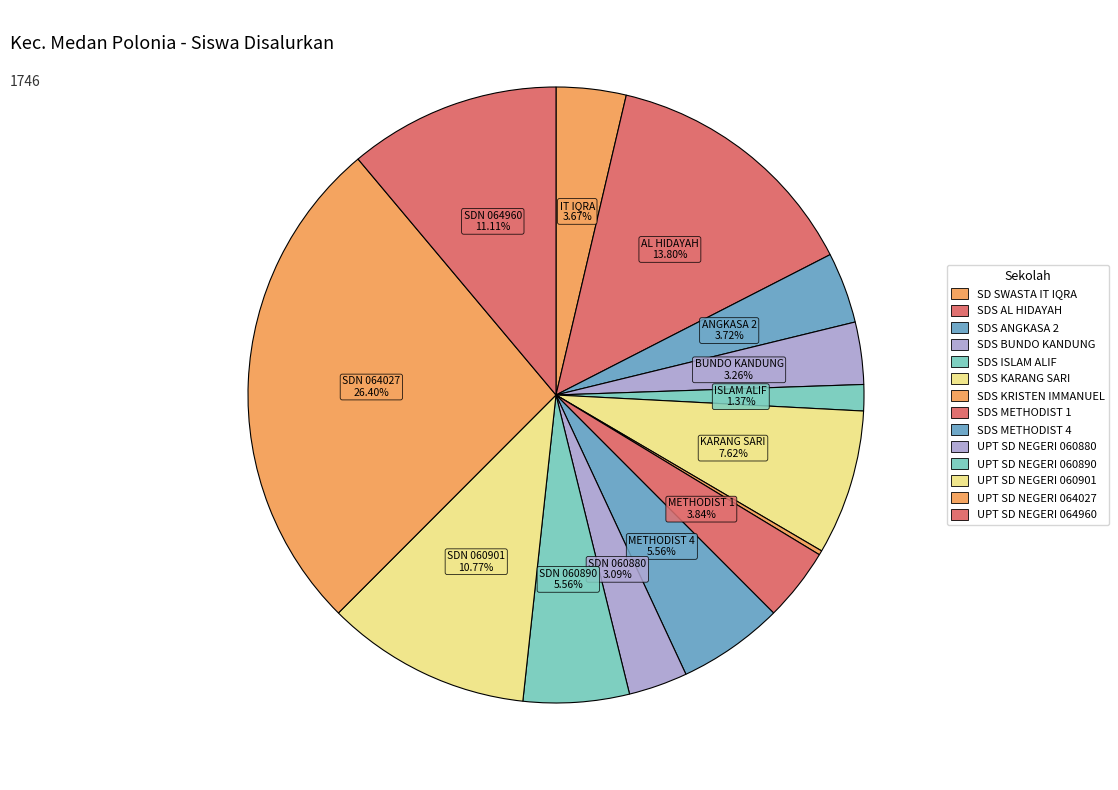

Is the sum of SDS KRISTEN IMMANUEL and SDS BUNDO KANDUNG greater than half?

No